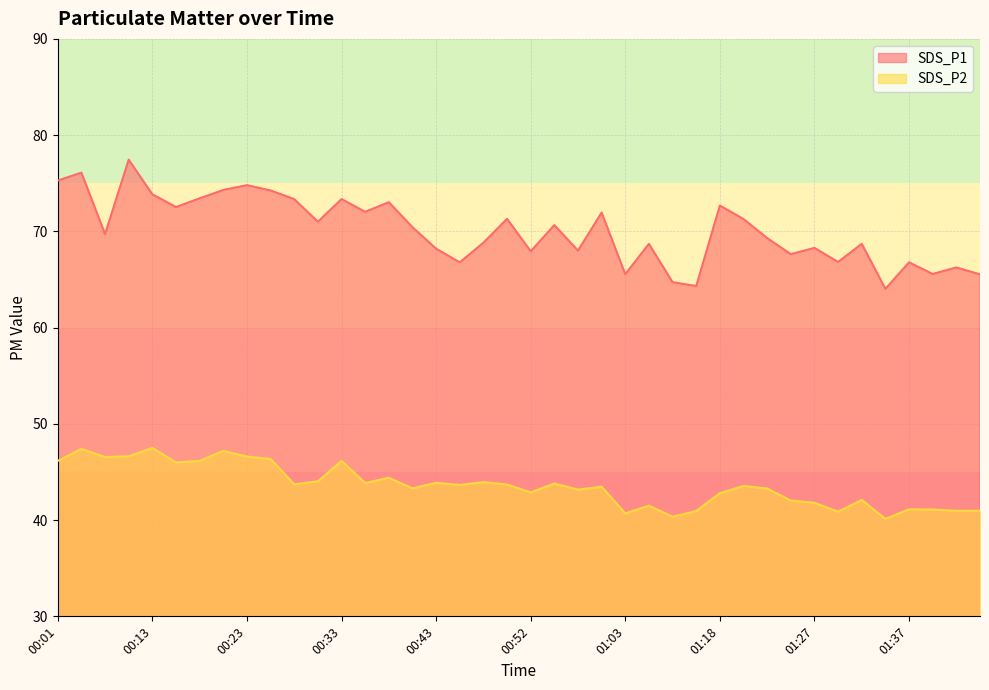

What is the value of the SDS_P2 point at the 34th from the left?

40.9